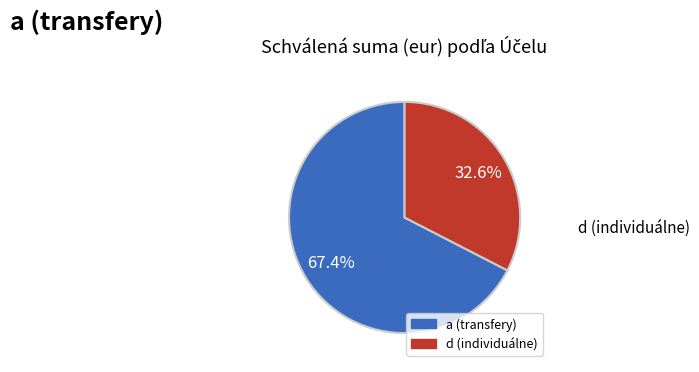

Is there any slice that represents more than half of the pie?

Yes